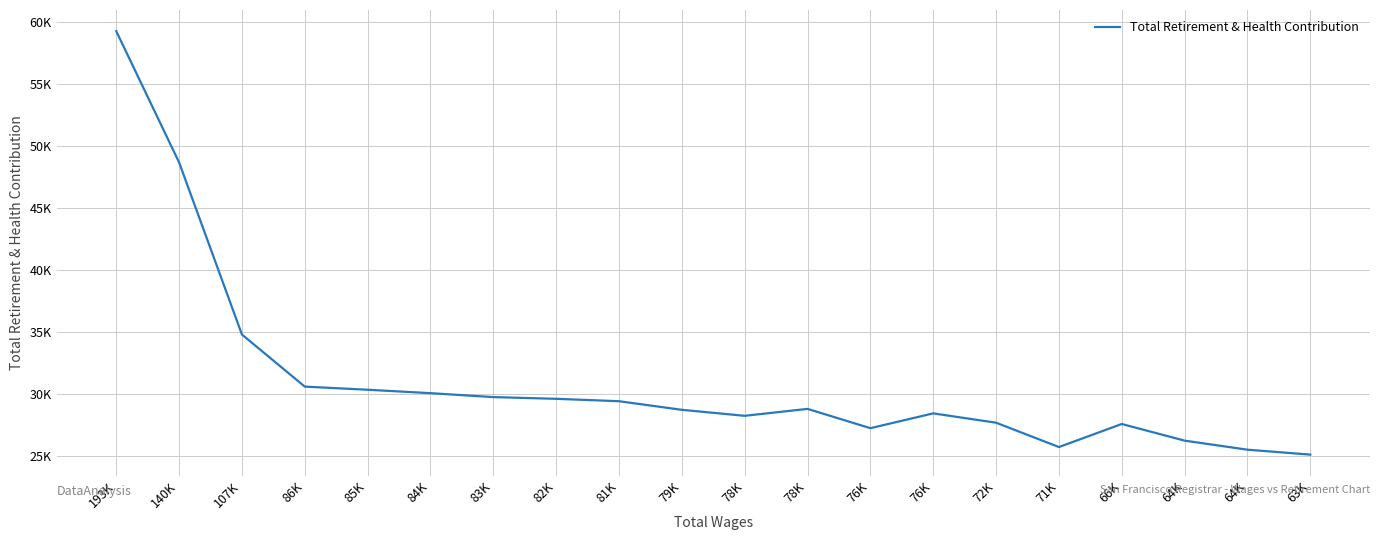

List the labels in order of value, largest first.

193K, 140K, 107K, 86K, 85K, 84K, 83K, 82K, 81K, 78K, 79K, 76K, 78K, 72K, 66K, 76K, 64K, 71K, 64K, 63K